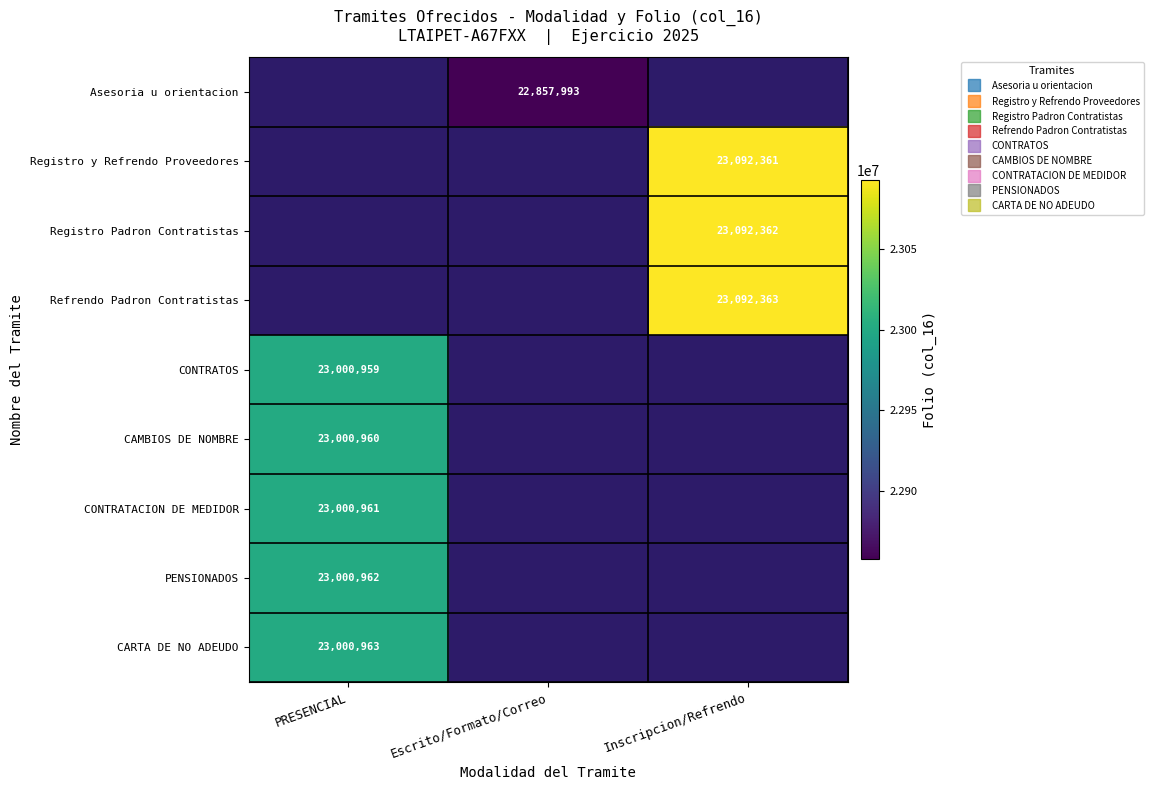

List the labels in order of Registro y Refrendo Proveedores value, smallest first.

PRESENCIAL, Escrito/Formato/Correo, Inscripcion/Refrendo